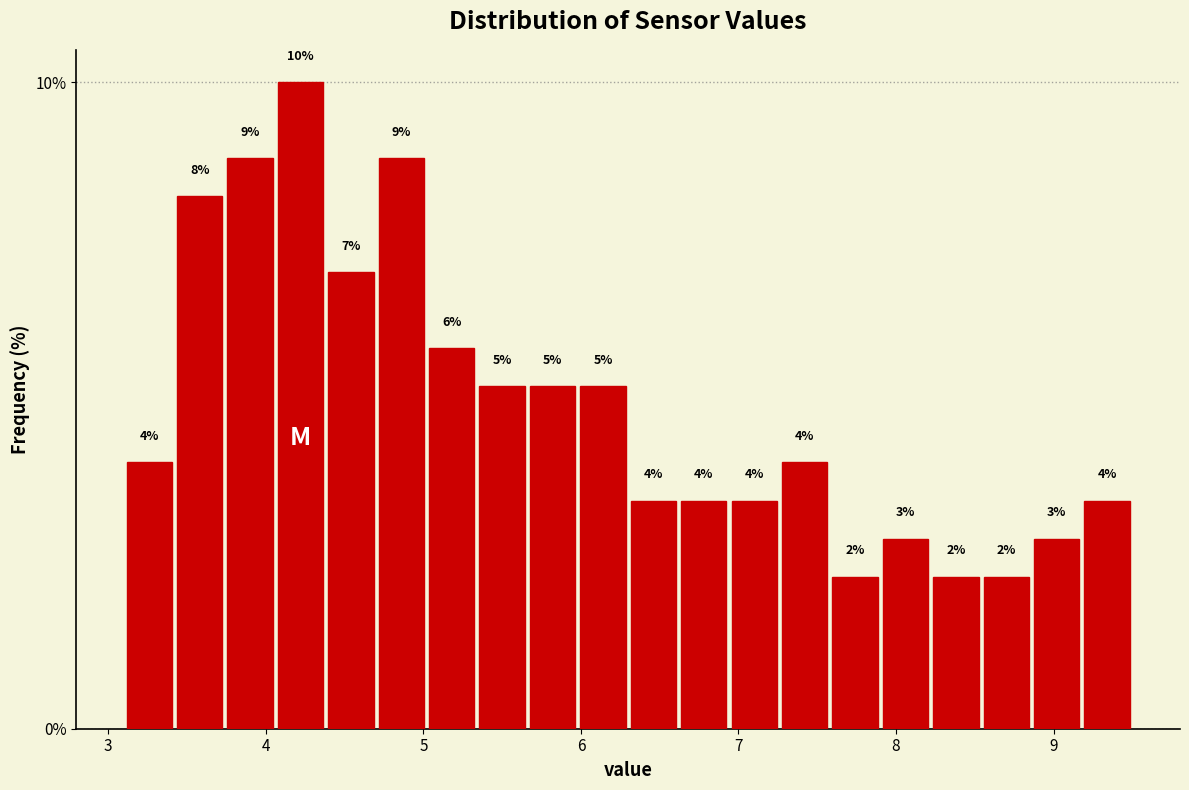

Around what value on the x-axis is the tallest bar? Give the approximate position of its centre, as read against the axis.

4.2